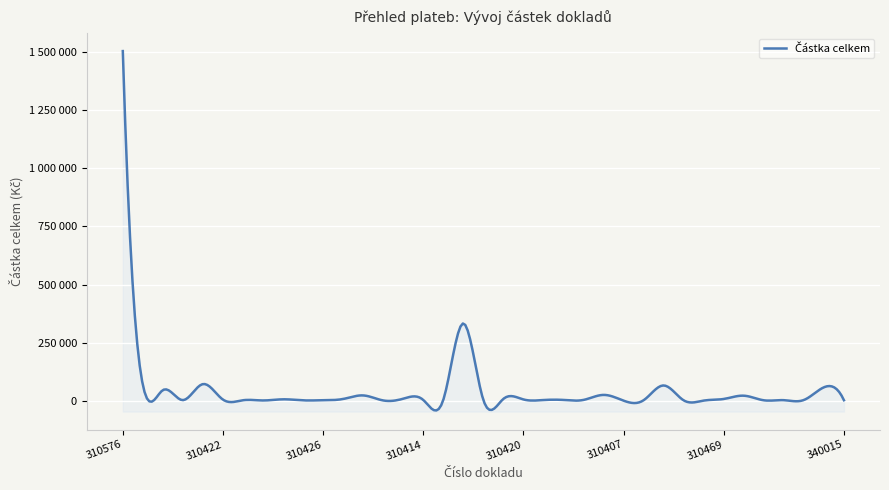

What value does the data have at 310405?

3218.0